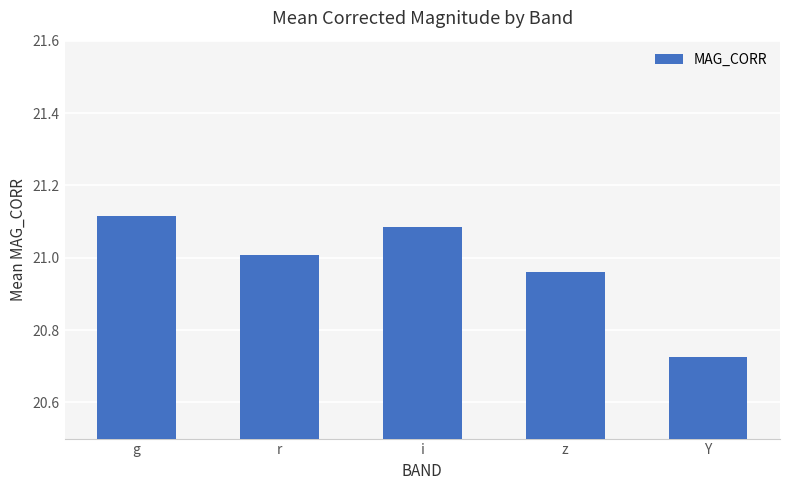

Rank the categories by value from lowest to highest.

Y, z, r, i, g